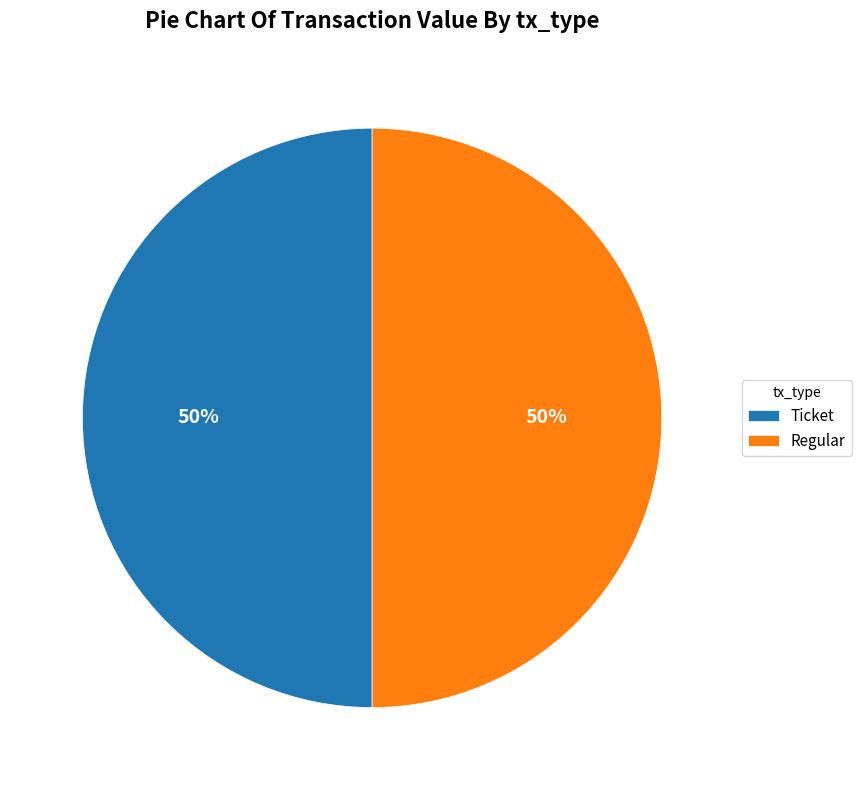

To the nearest percent, what portion does Ticket represent?

50%